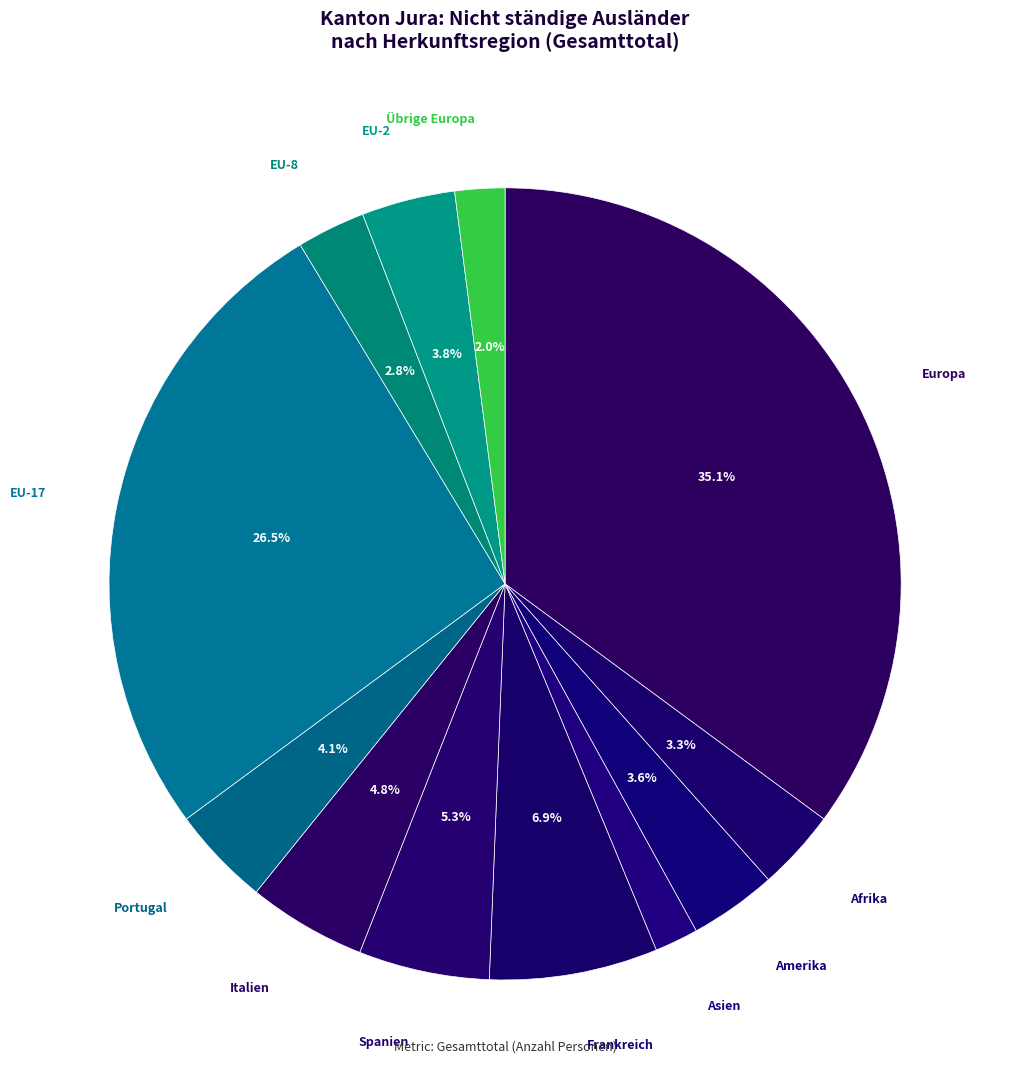

How many segments does this pie chart have?

12